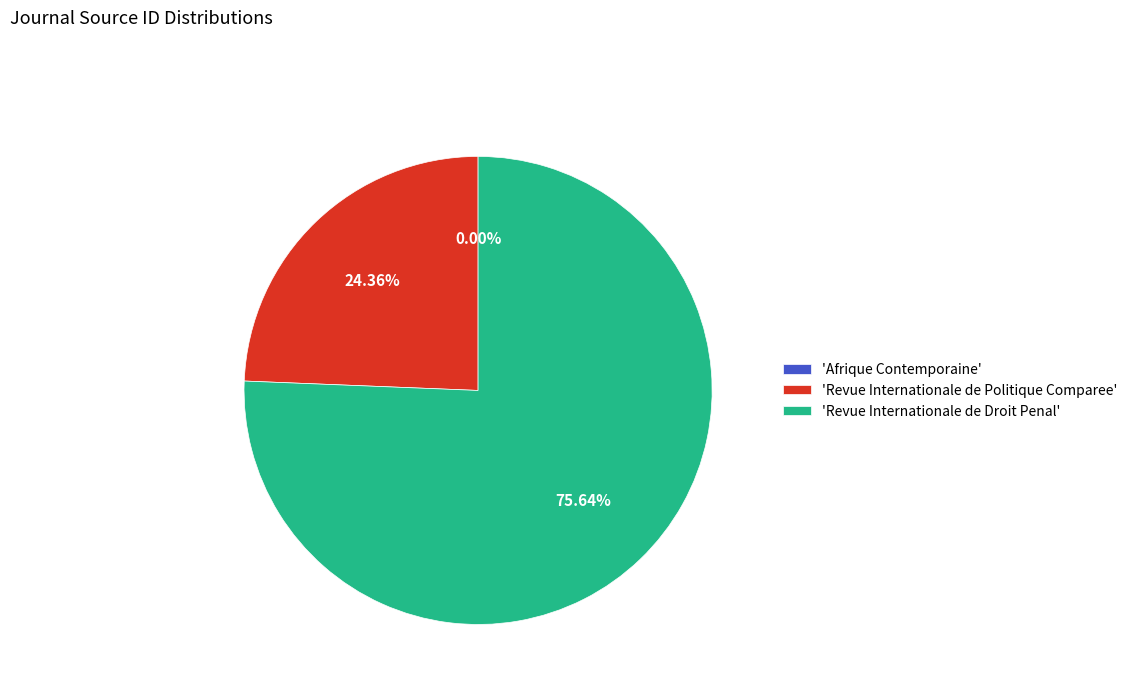

Which slice represents more than half of the pie?

'Revue Internationale de Droit Penal'